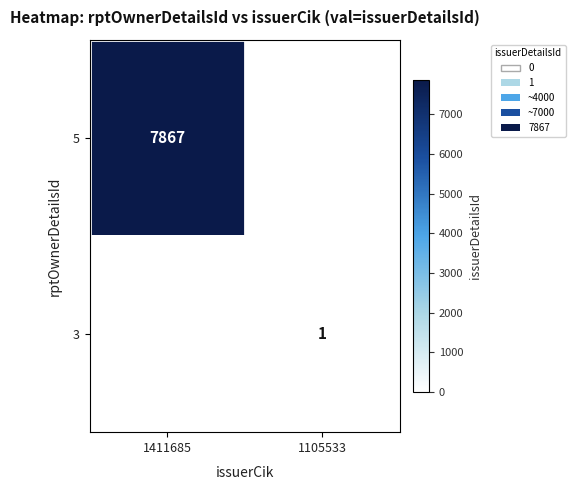

Between 1411685 and 1105533, which is larger?

1411685